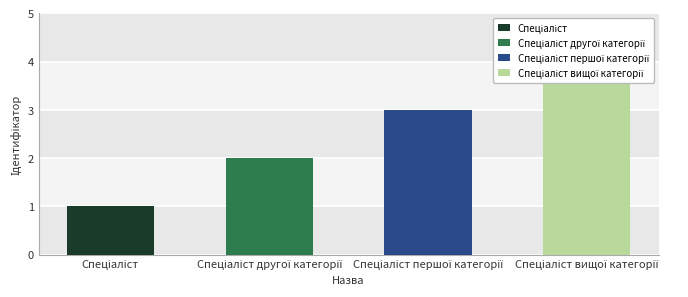

What is the sum of the values at Спеціаліст першої категорії and Спеціаліст?

4